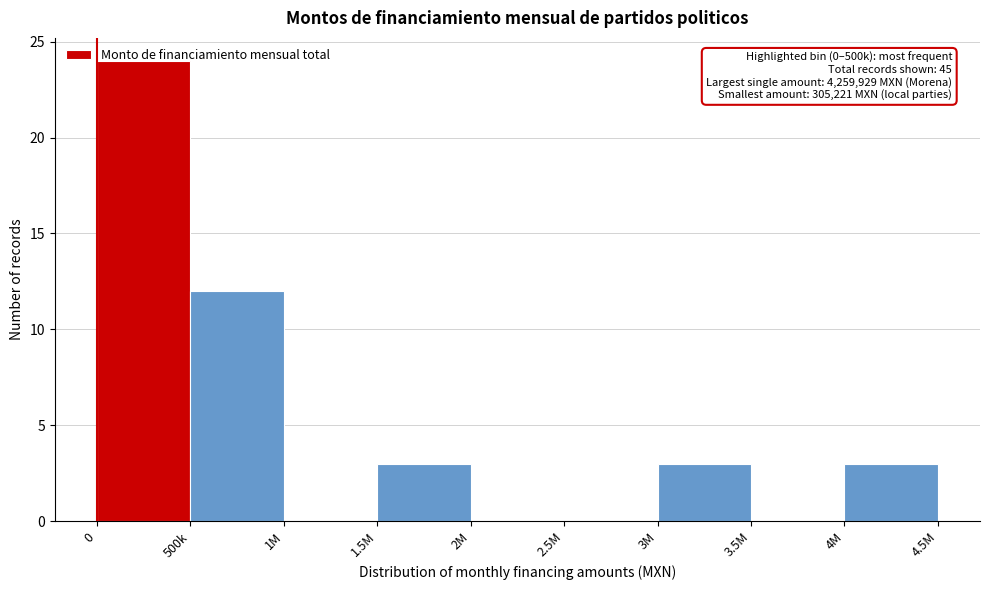

True or false: the data shows 5 at 1.5M.

False